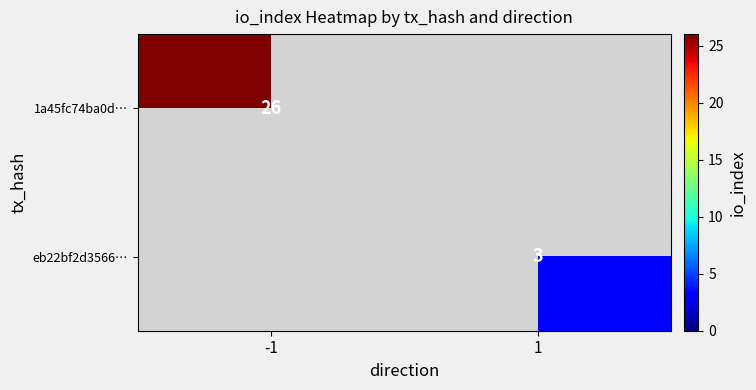

What is the minimum value shown in the chart?

3.0